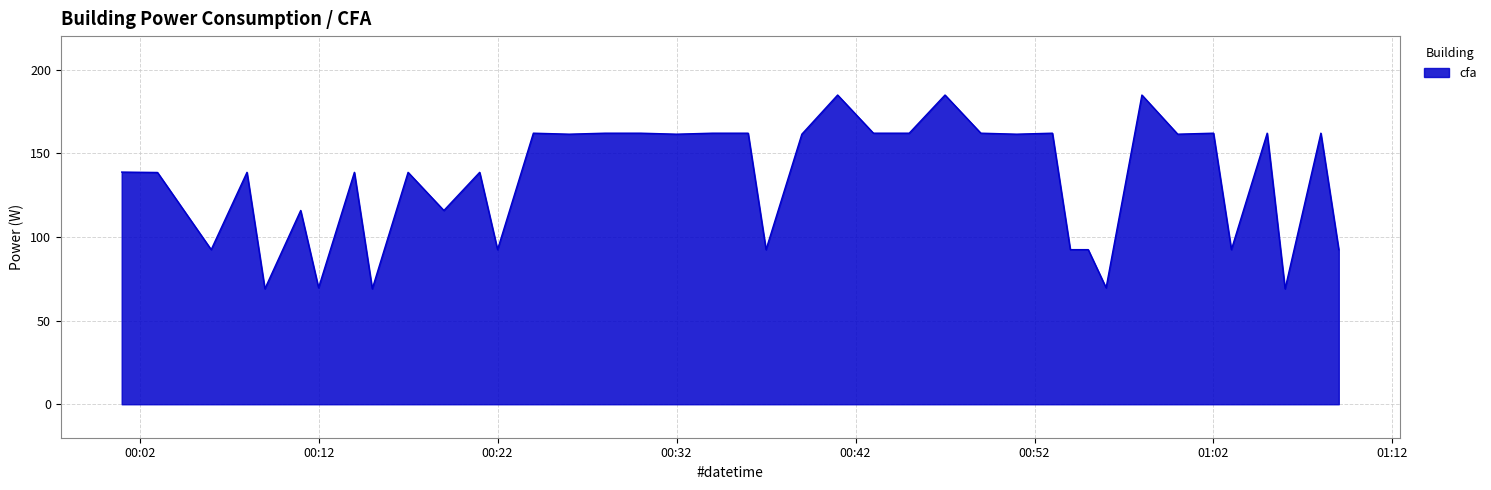

What is the greatest value displayed?

184.8